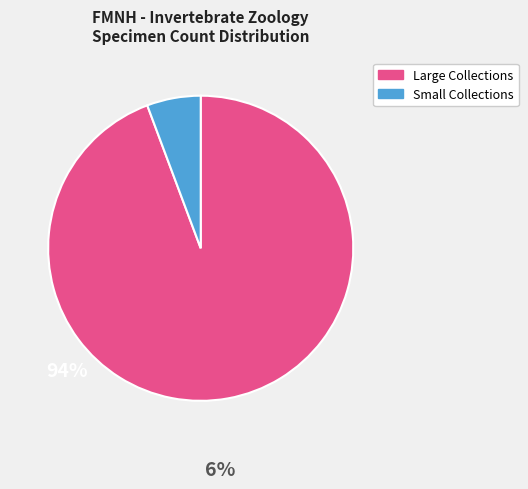

Is there any slice that represents more than half of the pie?

Yes